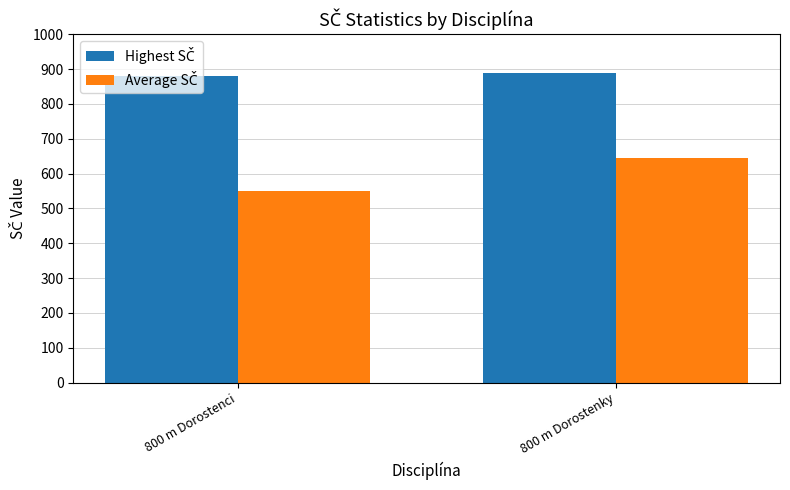

Does the chart contain any negative values?

No